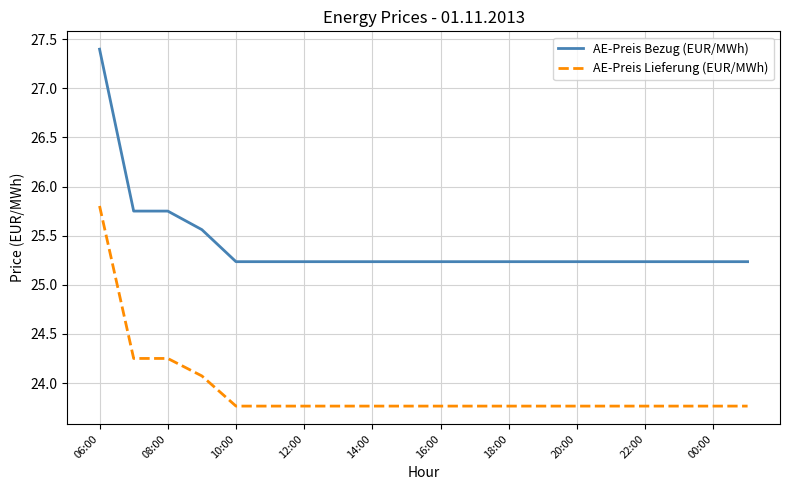

Which series has the largest total across all categories?

AE-Preis Bezug (EUR/MWh)